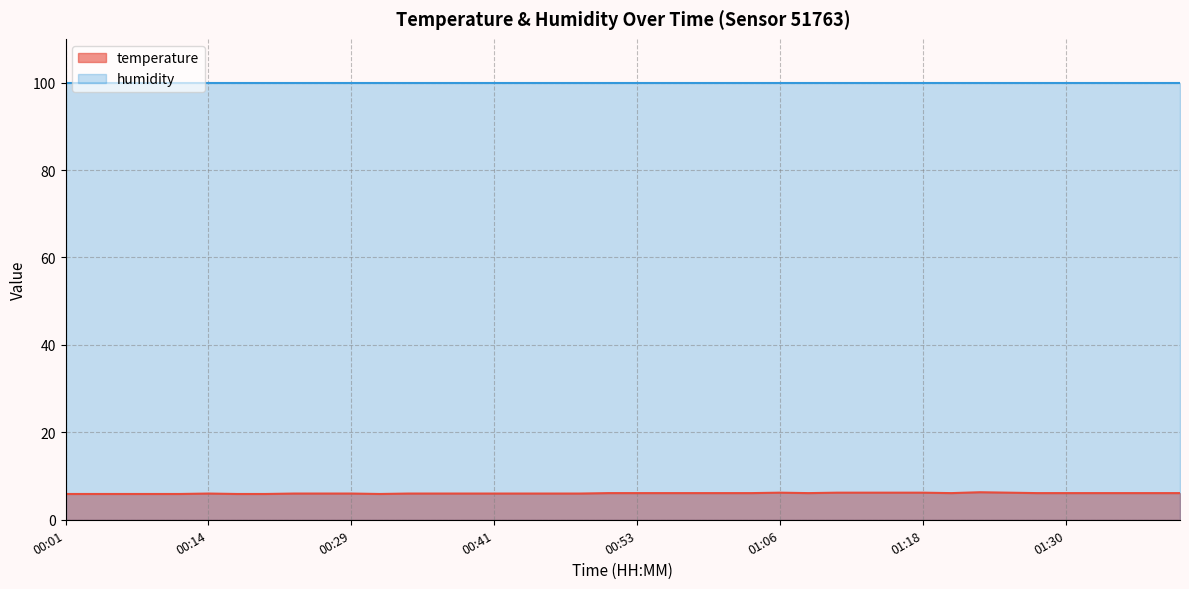

What is the label of the 37th point from the right?

00:09